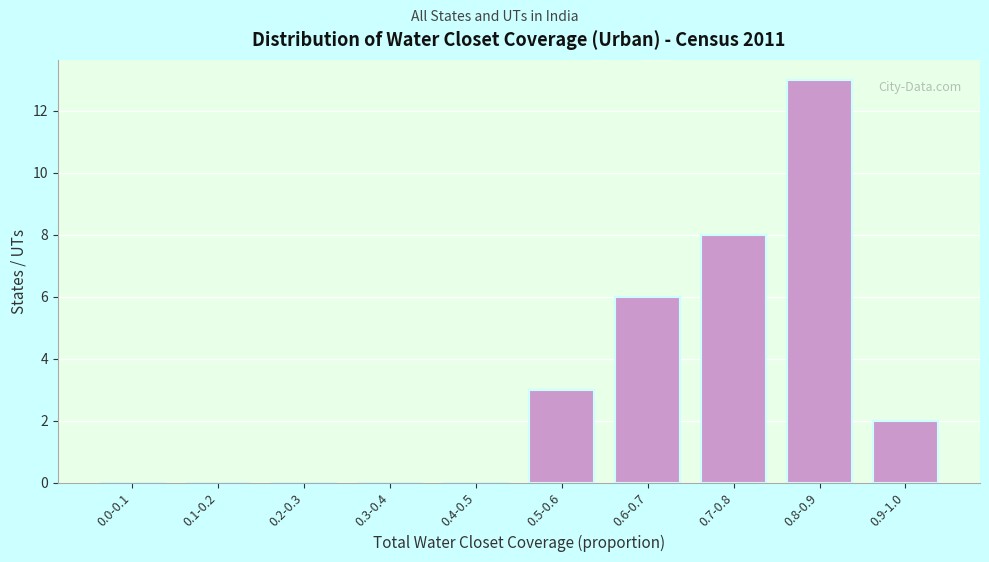

Reading left to right, list all the values displayed in this chart.

0.0-0.1=0	0.1-0.2=0	0.2-0.3=0	0.3-0.4=0	0.4-0.5=0	0.5-0.6=3	0.6-0.7=6	0.7-0.8=8	0.8-0.9=13	0.9-1.0=2